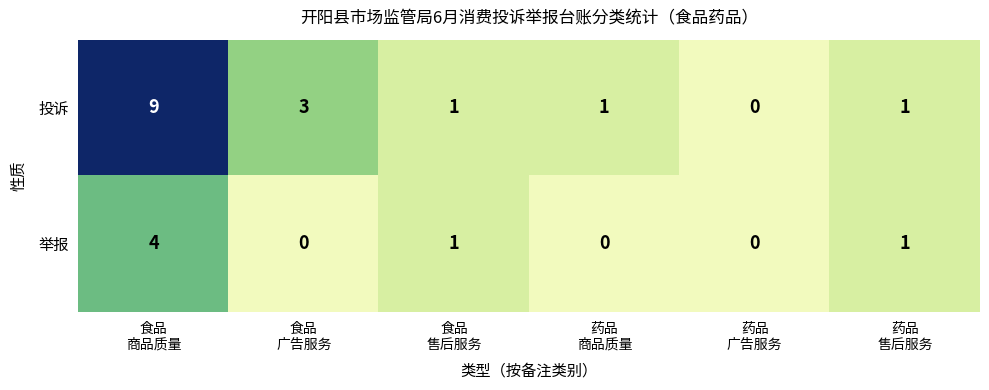

Count the 投诉 values in the range 1 to 3.

4